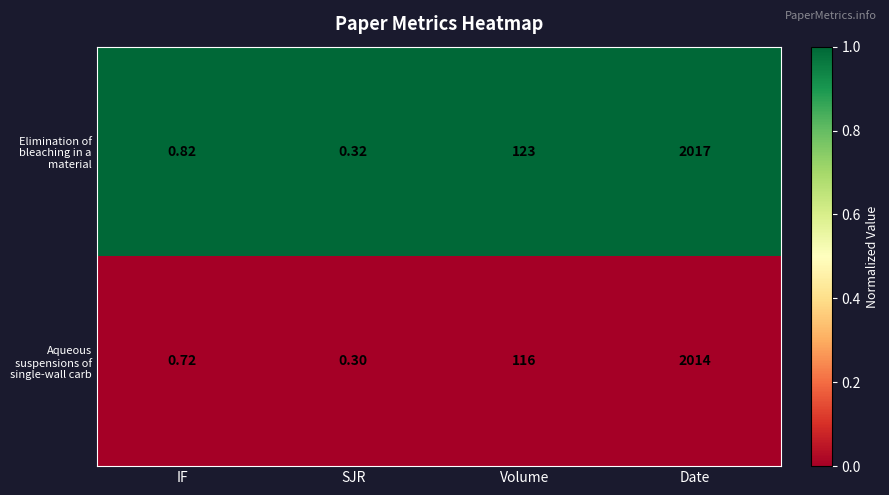

Which series has the largest total across all categories?

Elimination of bleaching in a material